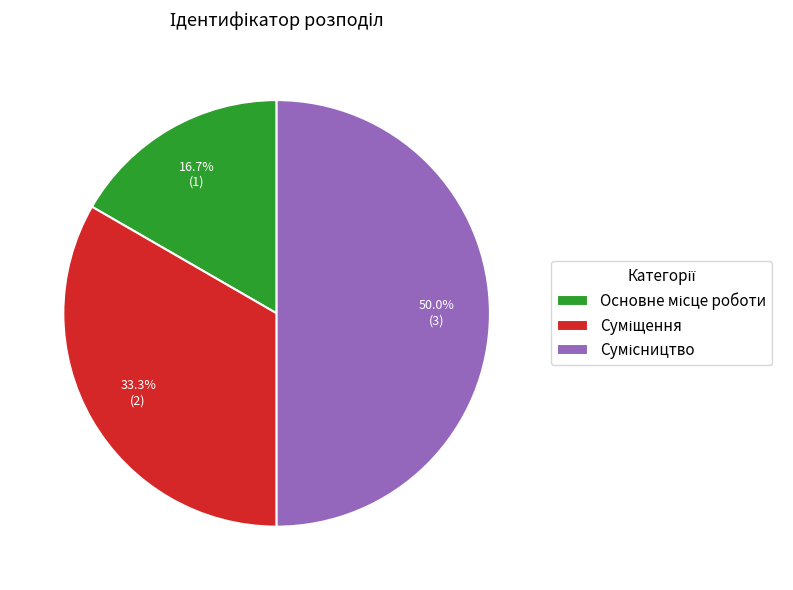

To the nearest percent, what portion does Сумісництво represent?

50%